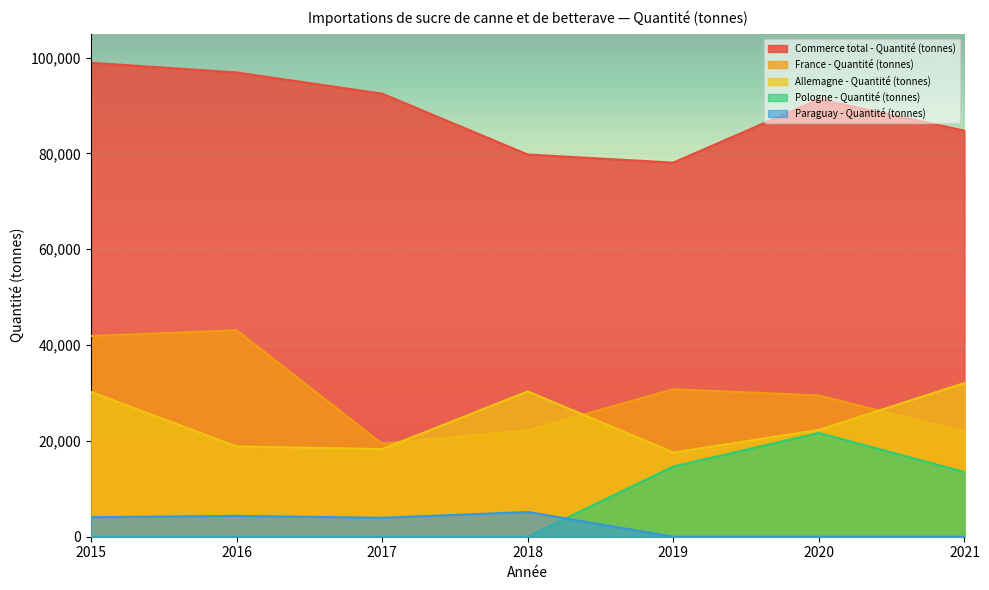

What is the minimum value for Allemagne - Quantité (tonnes)?

17576